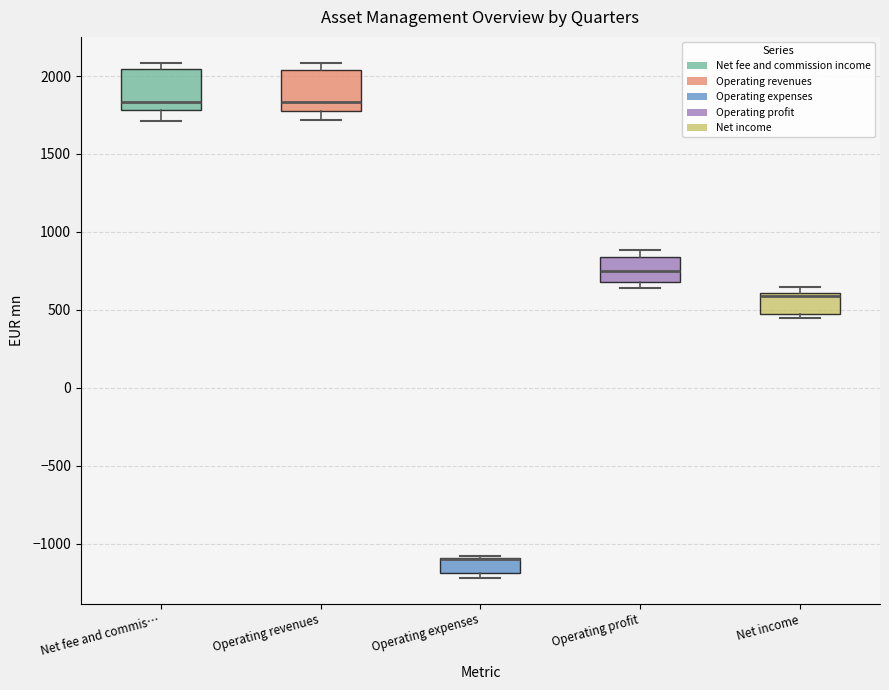

Reading left to right, read every box against the y-axis: the position of its median line, the range the box covers, and the ends of its whiskers. The values are not printed on the chart, so give them approximately, as read against the axis.

Net fee and commis…: median 1850, box 1800 to 2050, whiskers 1700 to 2100
Operating revenues: median 1850, box 1750 to 2050, whiskers 1700 to 2100
Operating expenses: median -1100 (drawn on the box's upper edge), box -1200 to -1100, whiskers -1200 (just below the box's lower edge) to -1100
Operating profit: median 750, box 700 to 850, whiskers 650 to 900
Net income: median 600 (just below the box's upper edge), box 450 to 600, whiskers 450 (just below the box's lower edge) to 650